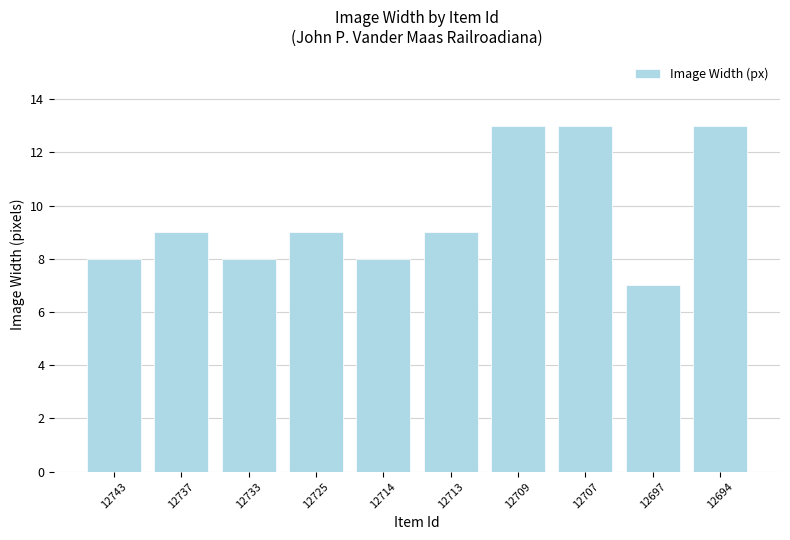

What is the difference between the second highest and second lowest values?

5